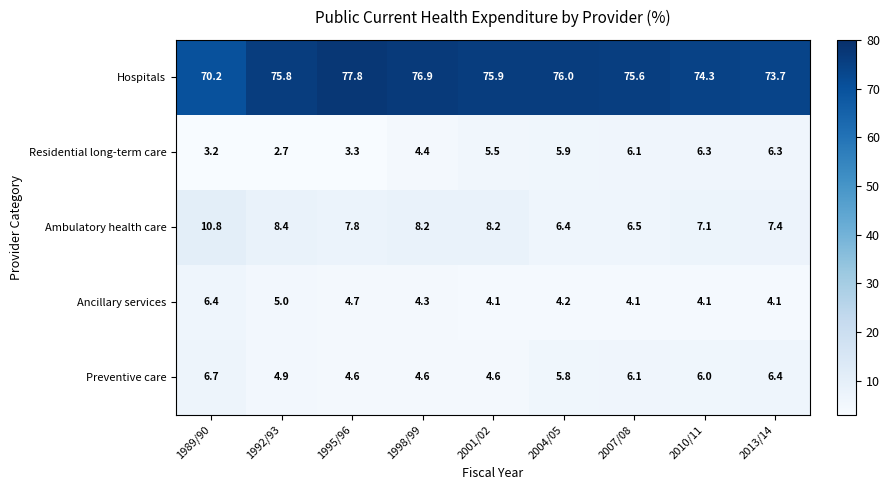

What is the average value of the Ambulatory health care series?

7.9